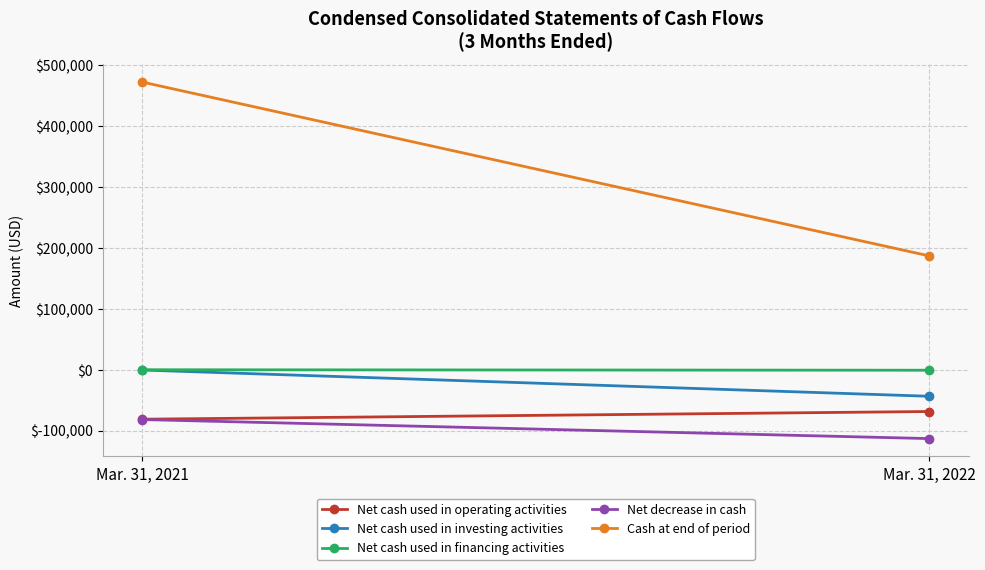

List the series in order of their peak value, lowest first.

Net decrease in cash, Net cash used in operating activities, Net cash used in investing activities, Net cash used in financing activities, Cash at end of period